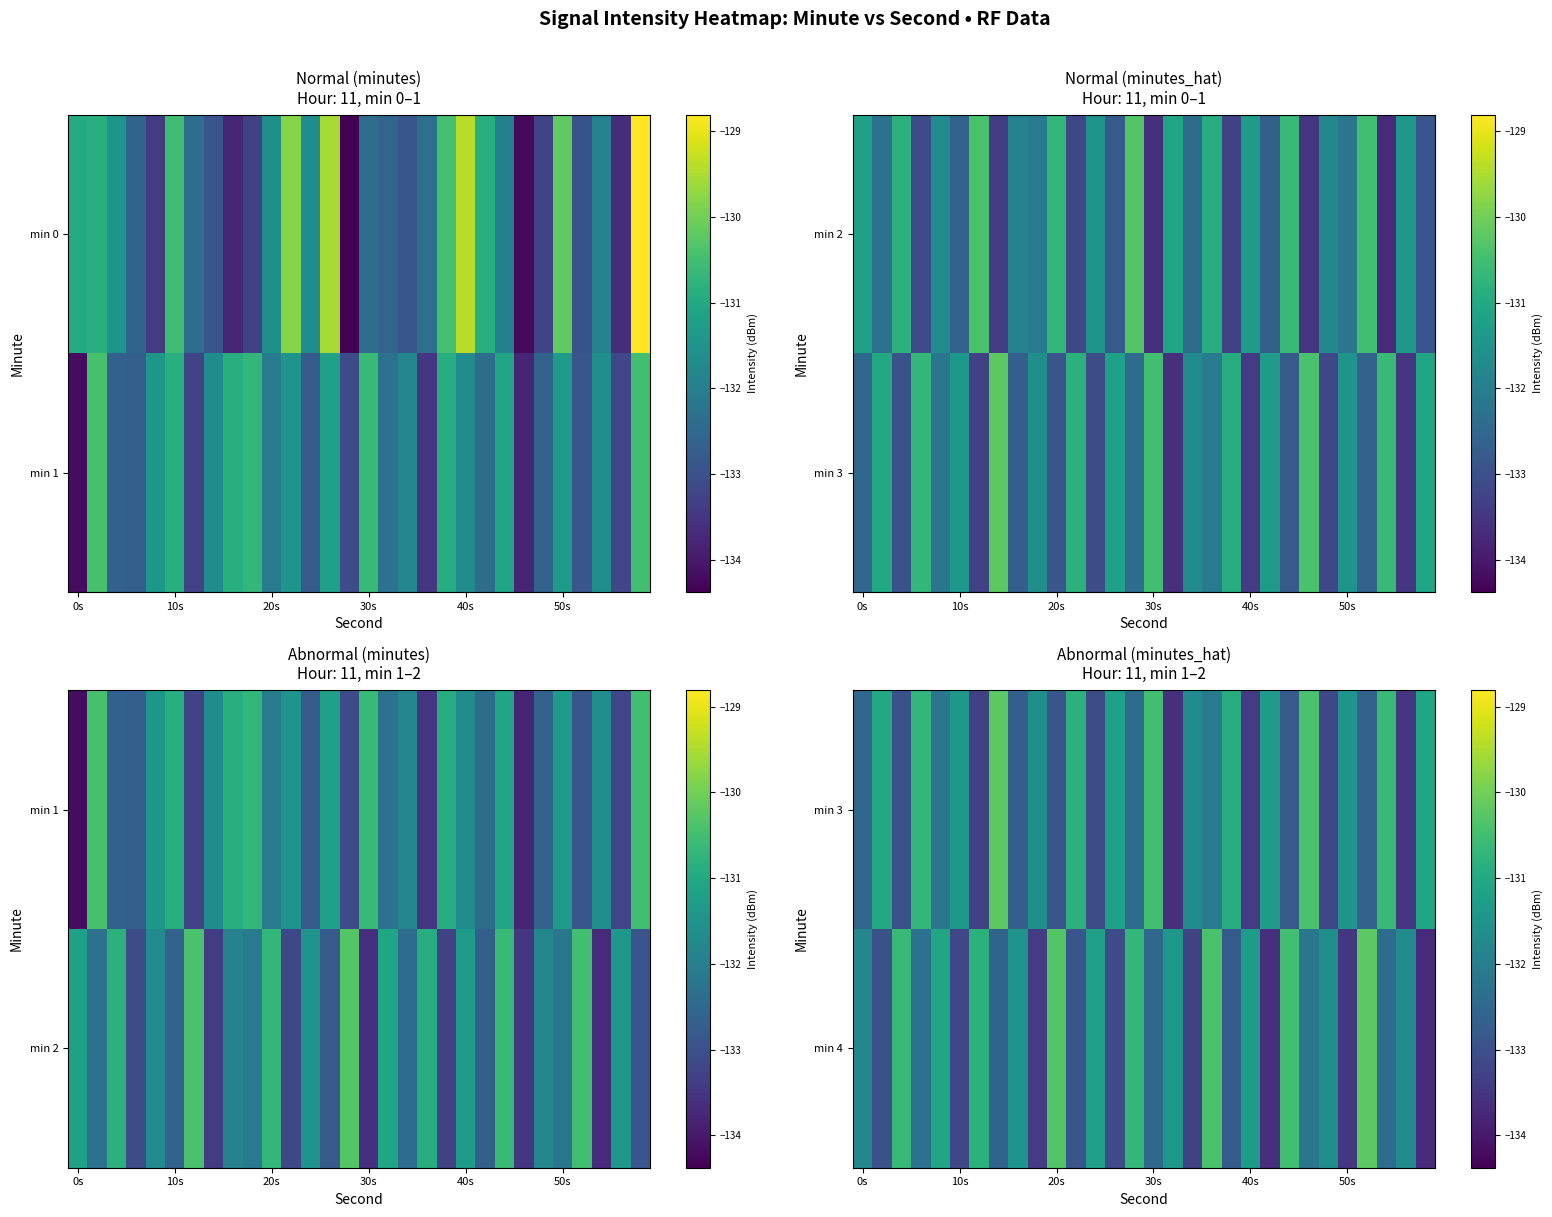

What is the highest value of the min 4 series?

-130.2